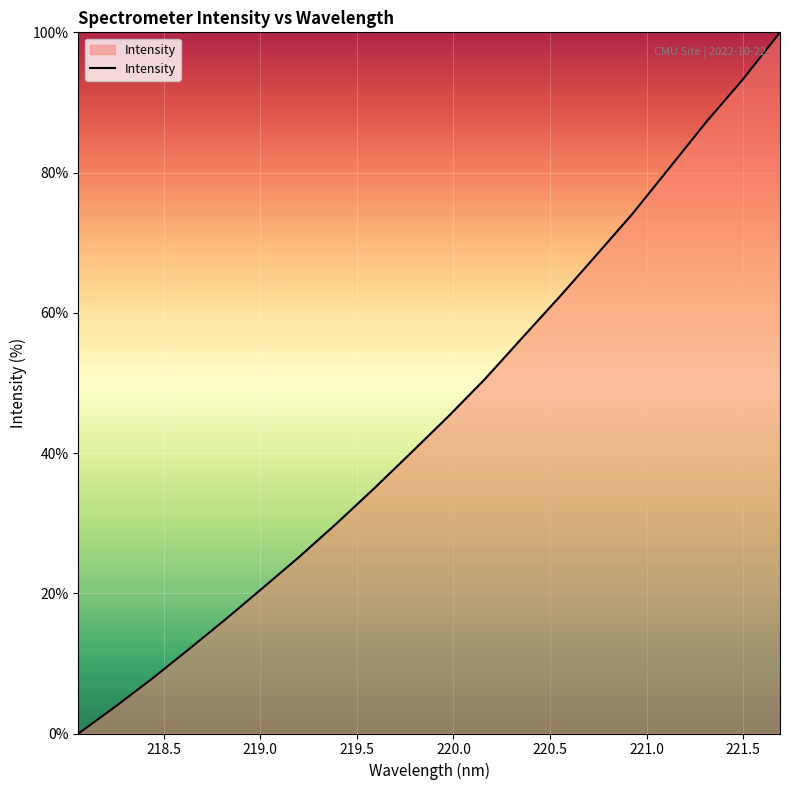

What is the greatest value displayed?

100.0